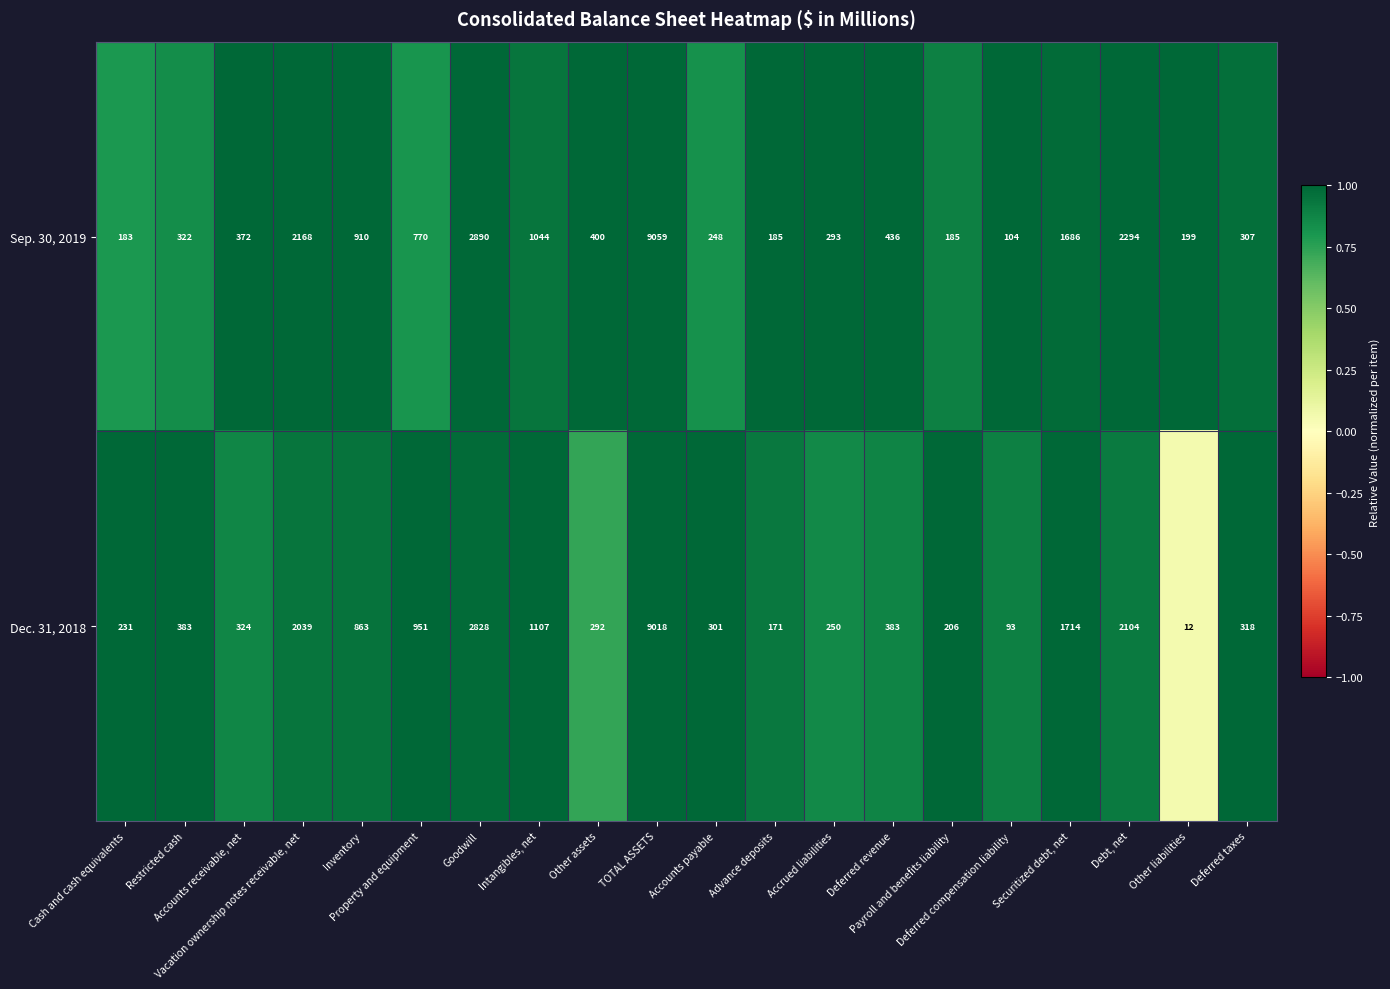

What is the difference between the highest and lowest values at Accounts receivable, net?

48